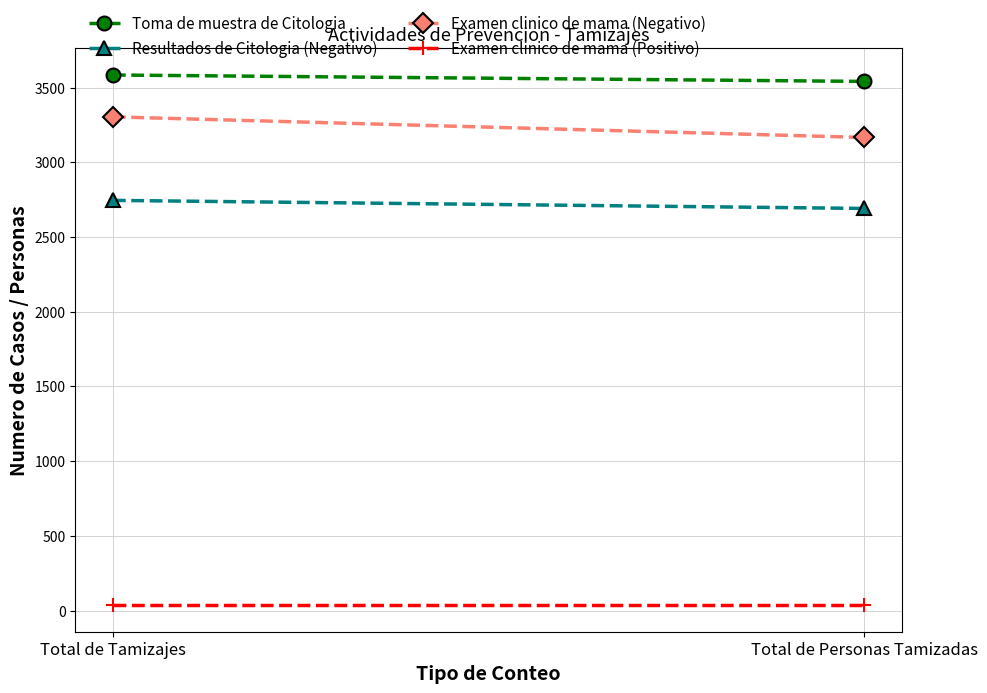

What is the label of the 2nd point from the left?

Total de Personas Tamizadas